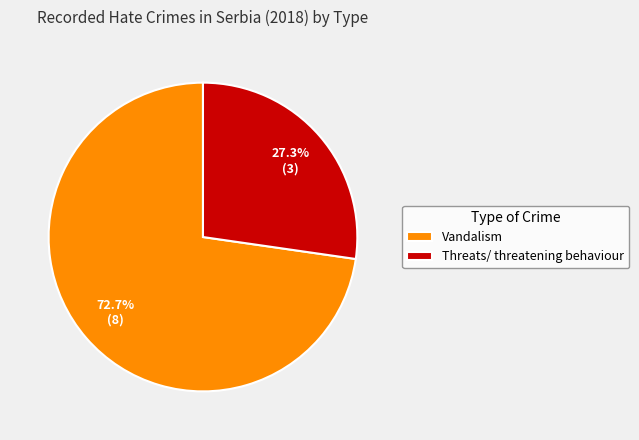

To the nearest percent, what is the average slice percentage?

50%